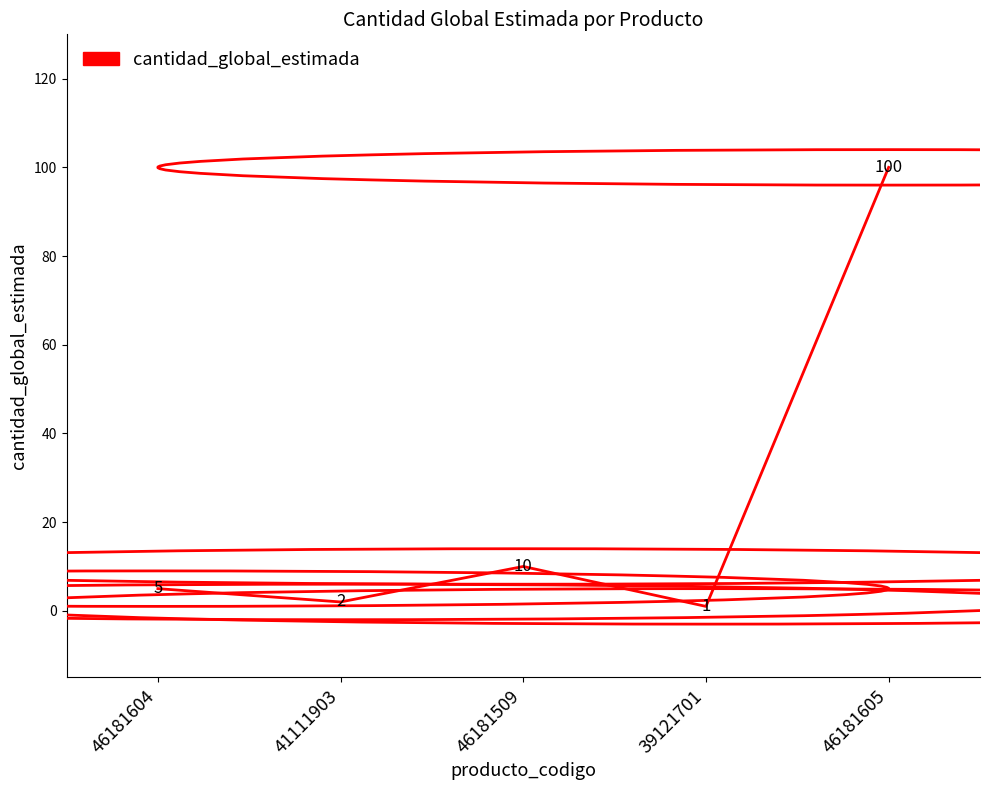

Which has a higher value, 46181604 or 46181605?

46181605